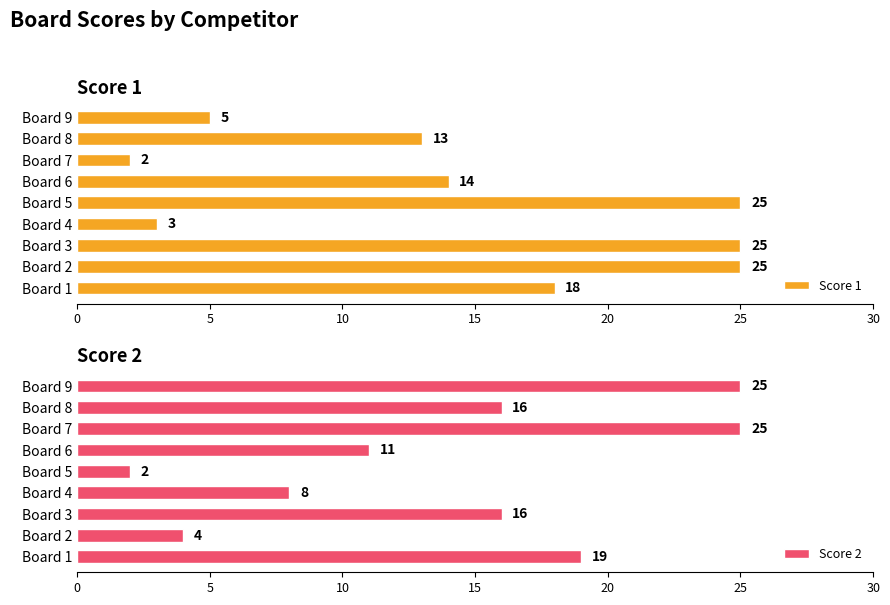

Does the chart contain any negative values?

No